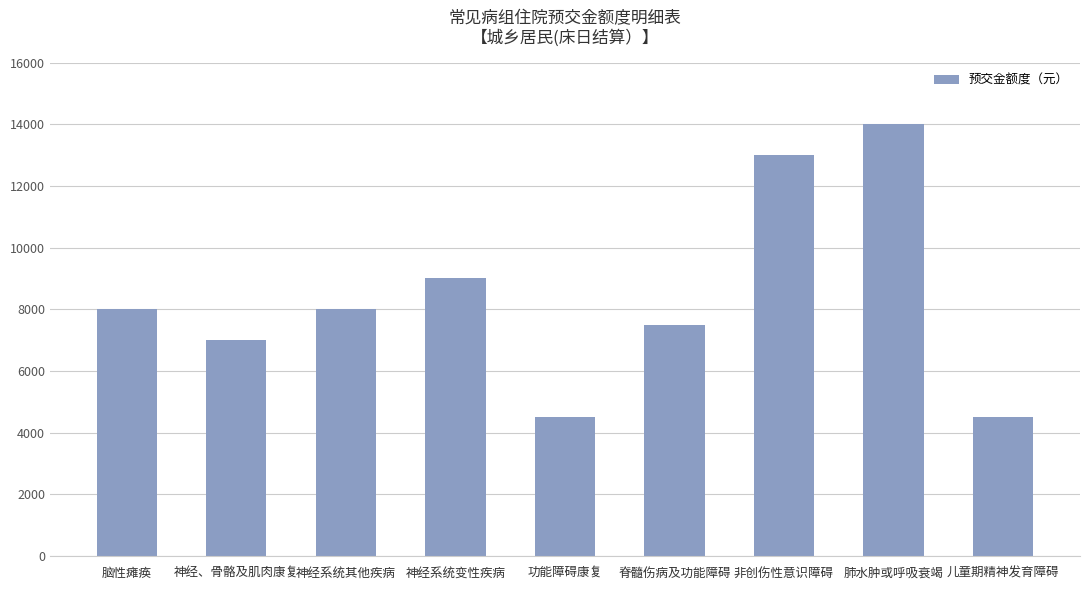

What is the average value?

8389